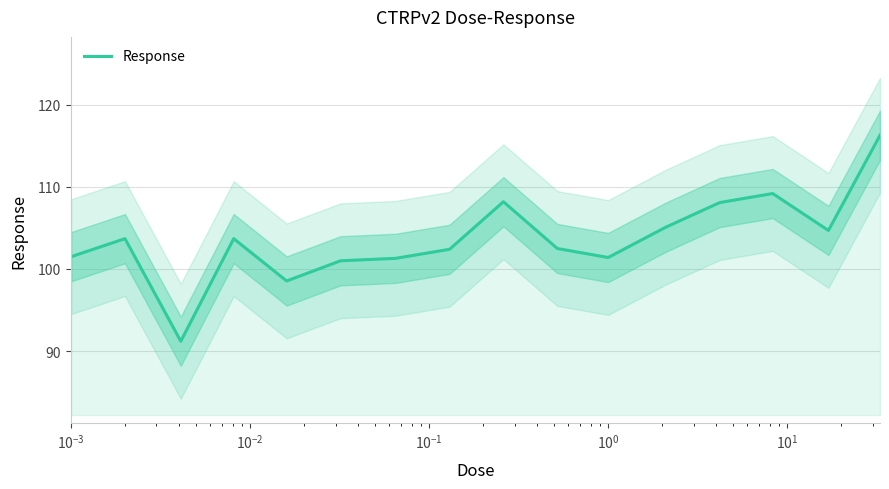

What is the difference between the second highest and second lowest values?

10.7